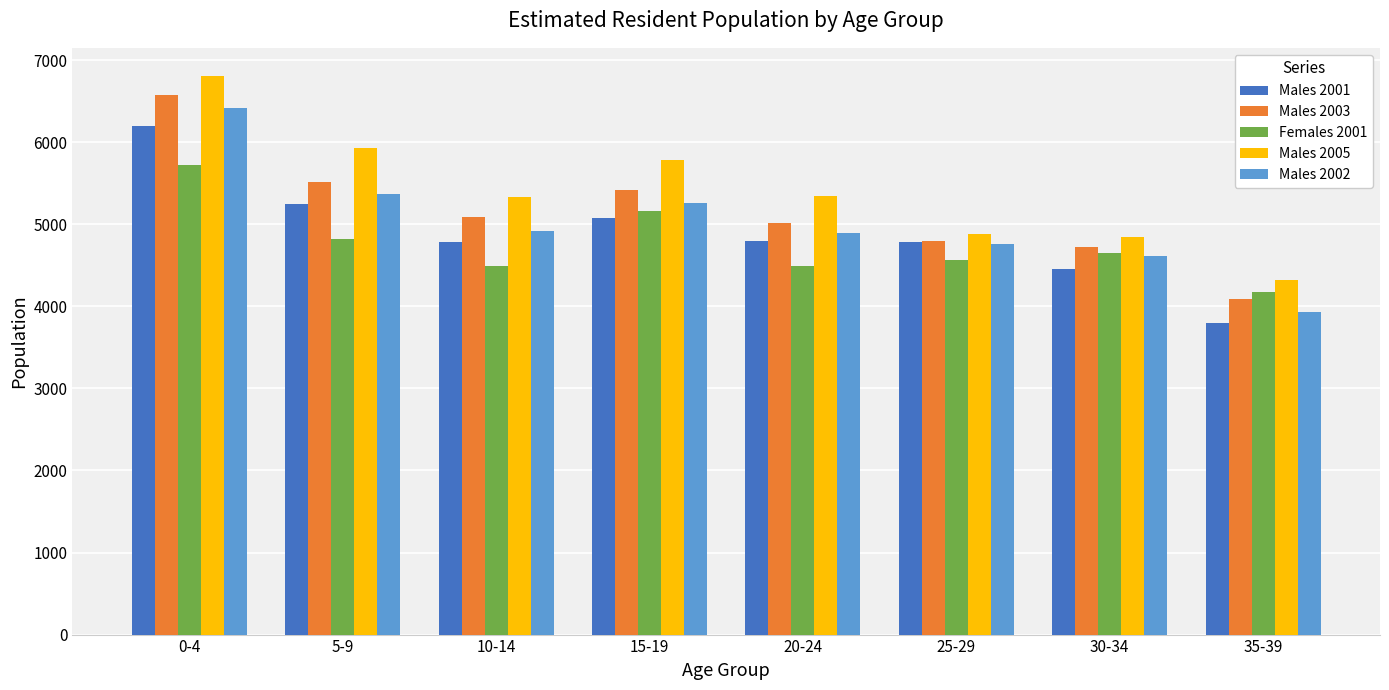

The value of Males 2003 at 35-39 is 975. True or false?

False